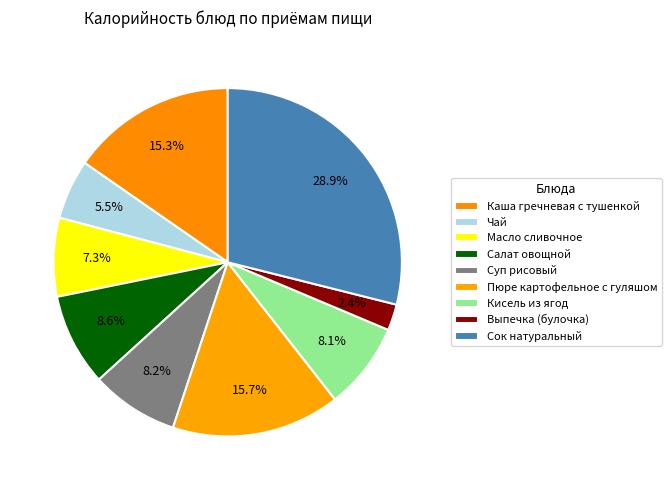

Count the number of slices in the pie.

9